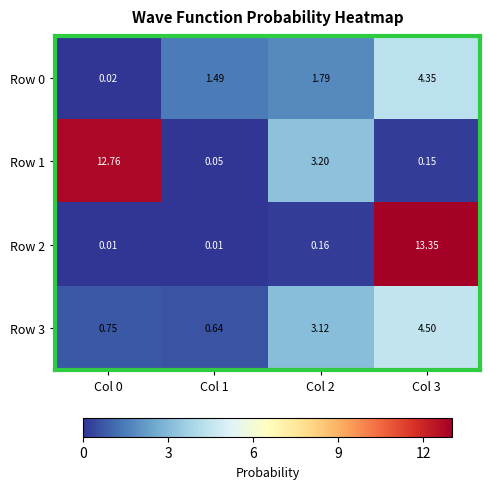

Is the value of Row 3 at Col 1 greater than the value of Row 2 at Col 1?

Yes